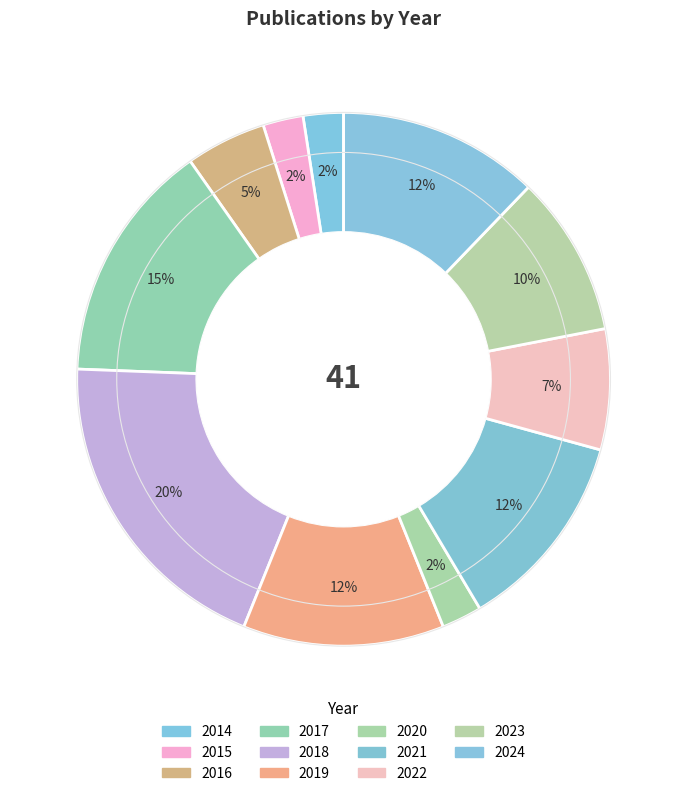

True or false: 2023 accounts for 24% of the total.

False